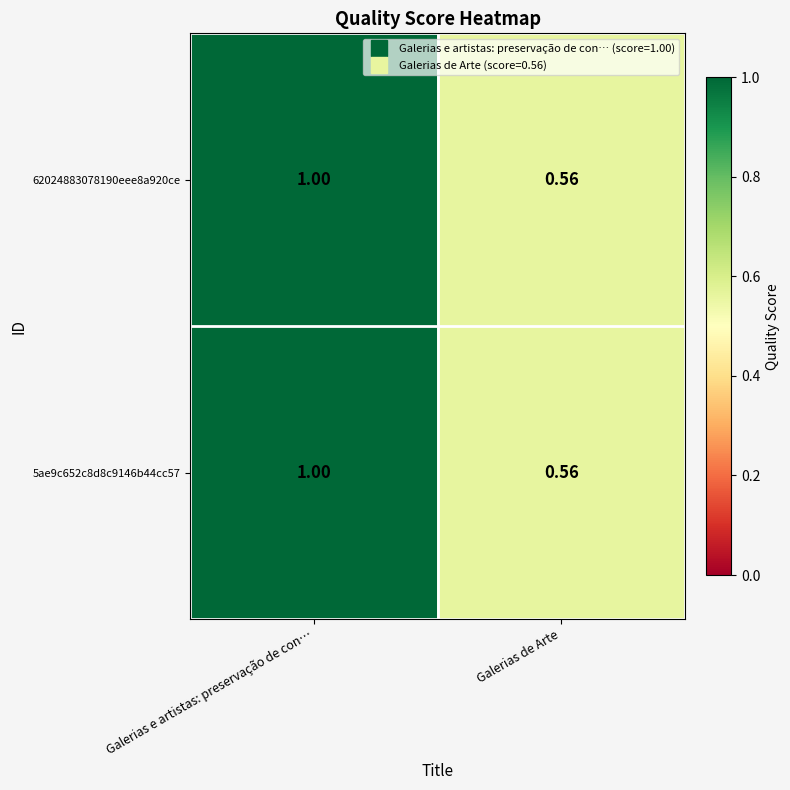

At which category is the sum across all series the highest?

Galerias e artistas: preservação de con…